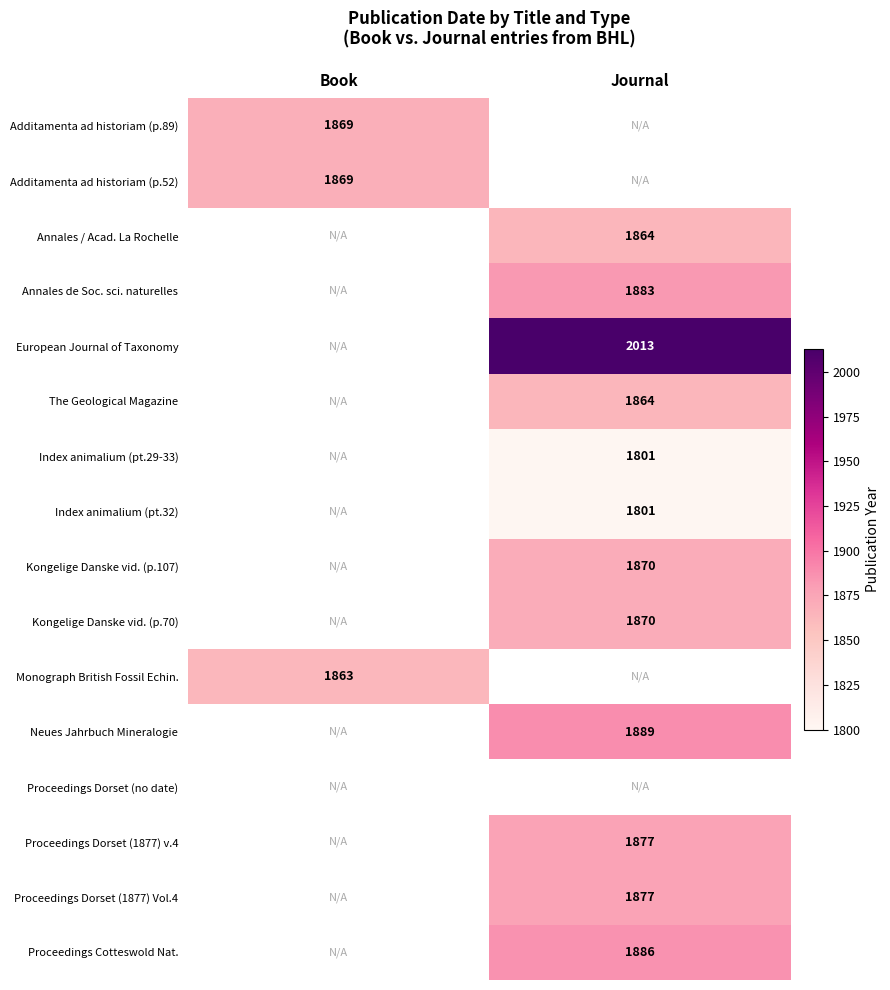

The Neues Jahrbuch Mineralogie series shows 555 at Journal. True or false?

False